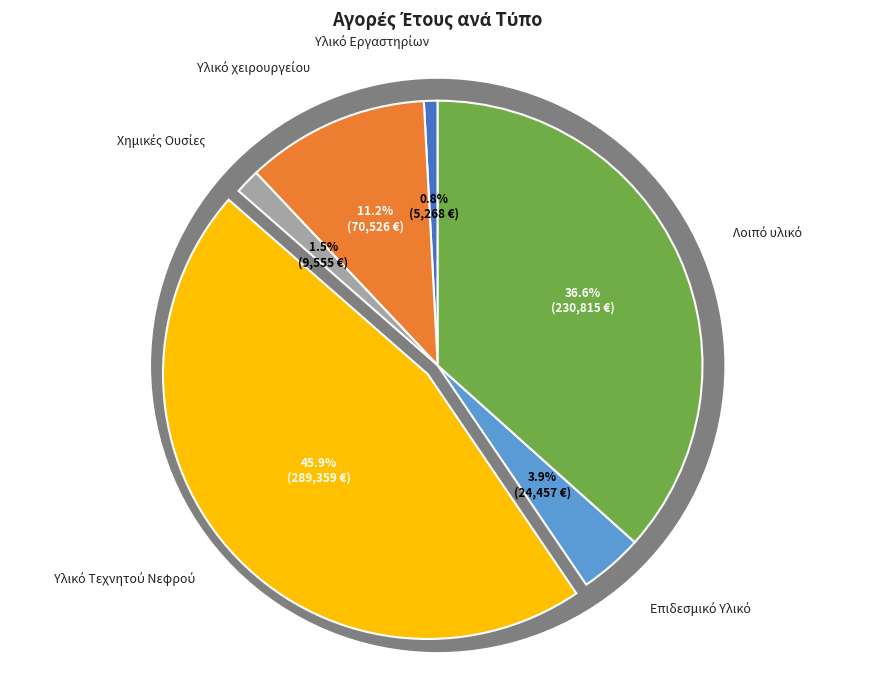

Rank the categories by value from lowest to highest.

Υλικό Εργαστηρίων, Χημικές Ουσίες, Επιδεσμικό Υλικό, Υλικό χειρουργείου, Λοιπό υλικό, Υλικό Τεχνητού Νεφρού